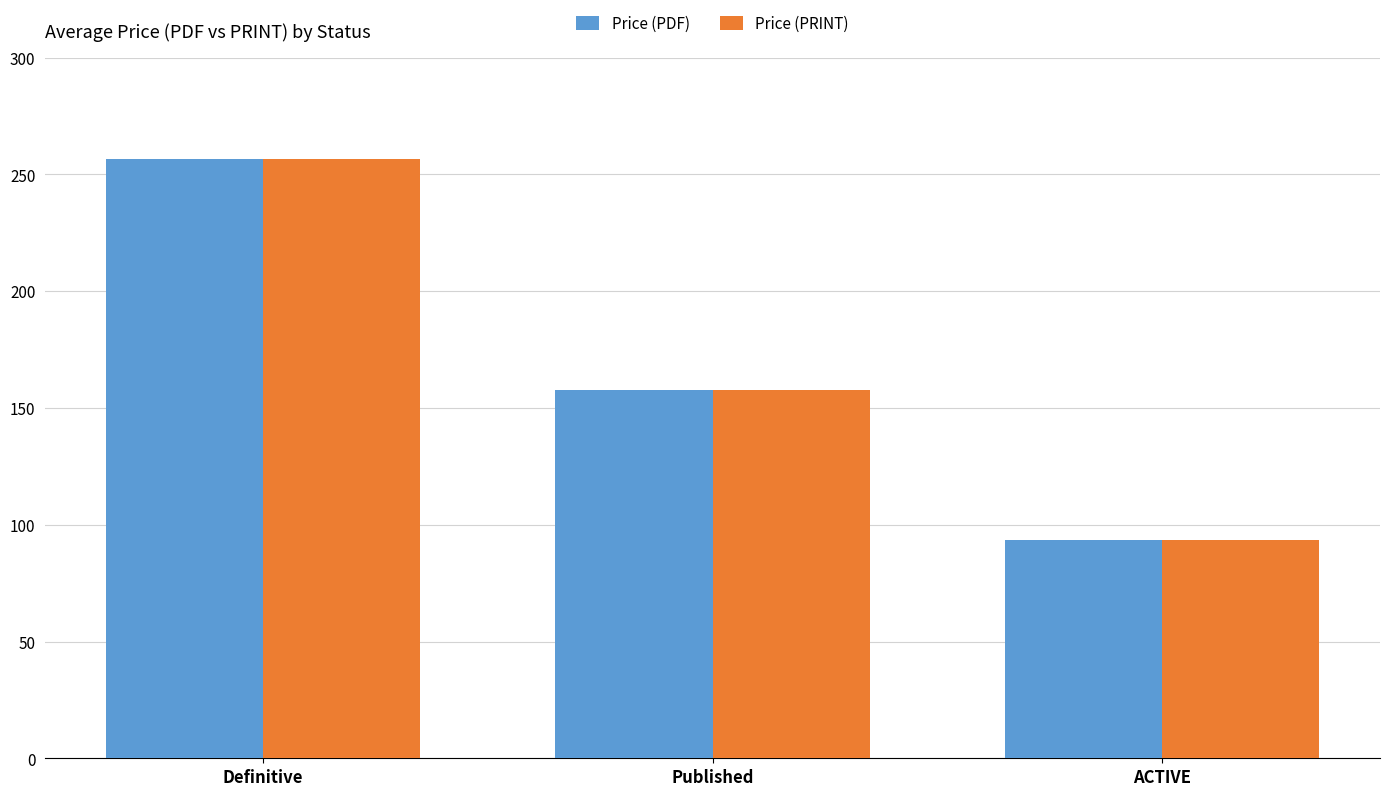

What is the value of the Price (PRINT) bar at the 1st from the left?

256.4